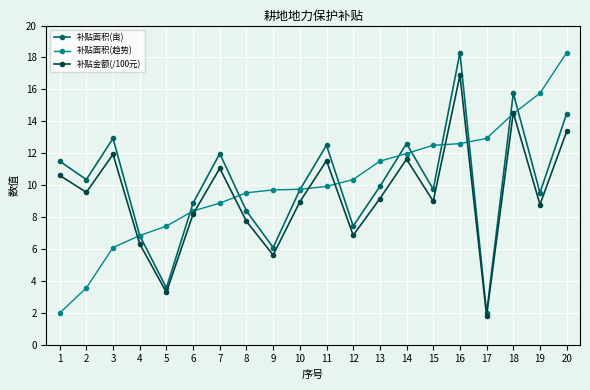

What is the lowest value of the 补贴面积(亩) series?

2.0